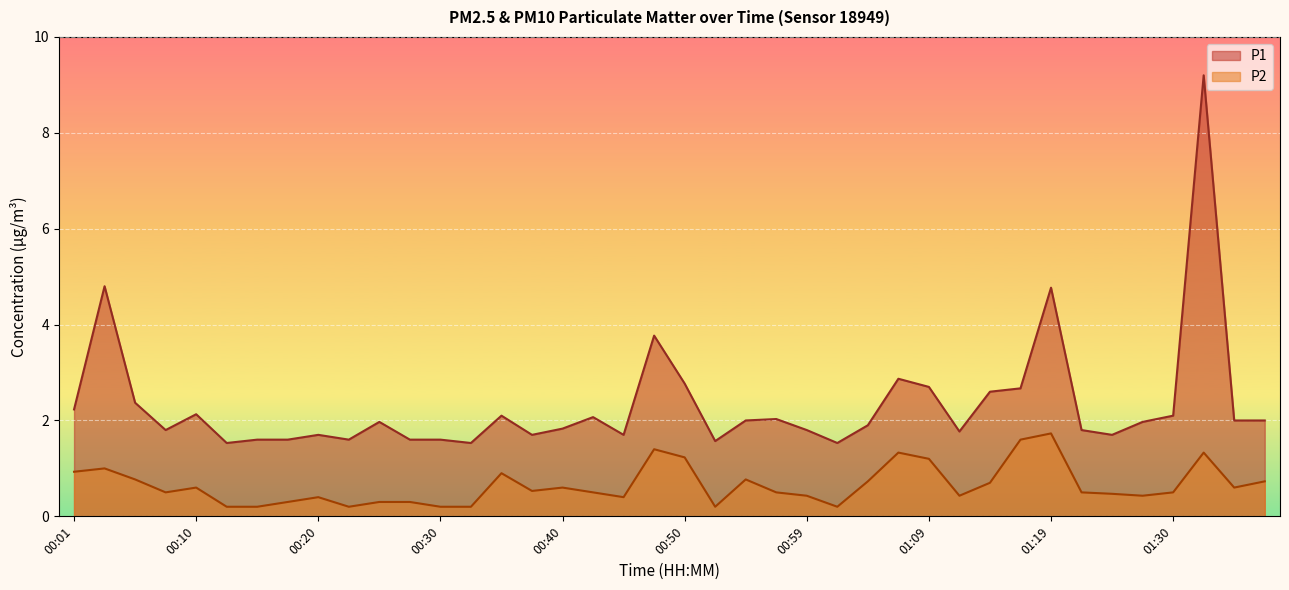

Between 00:47 and 01:09, which series saw the biggest shift?

P1